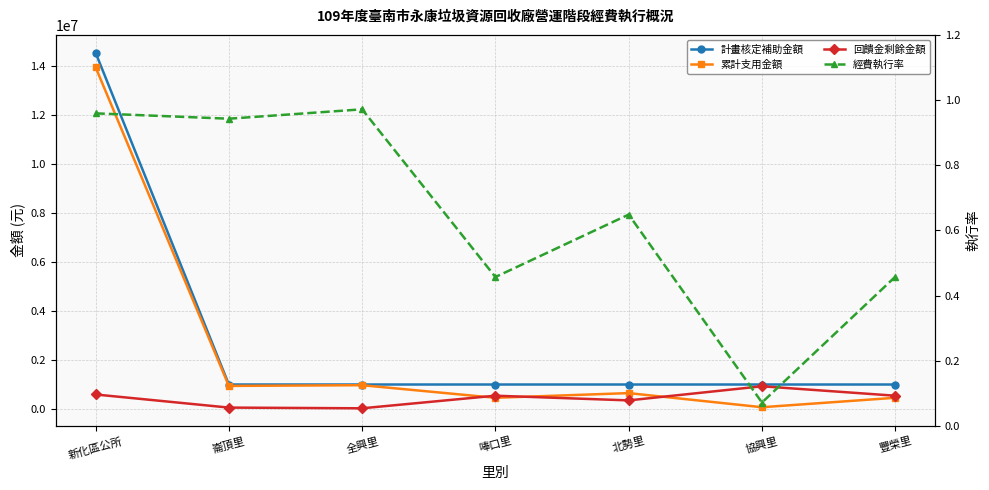

At which category is the sum across all series the highest?

新化區公所